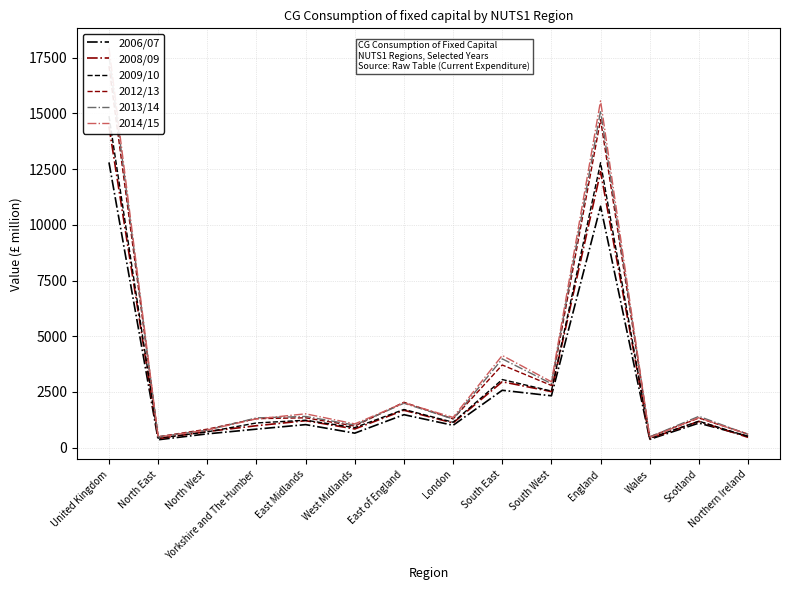

Between South East and East Midlands, which is larger?

South East